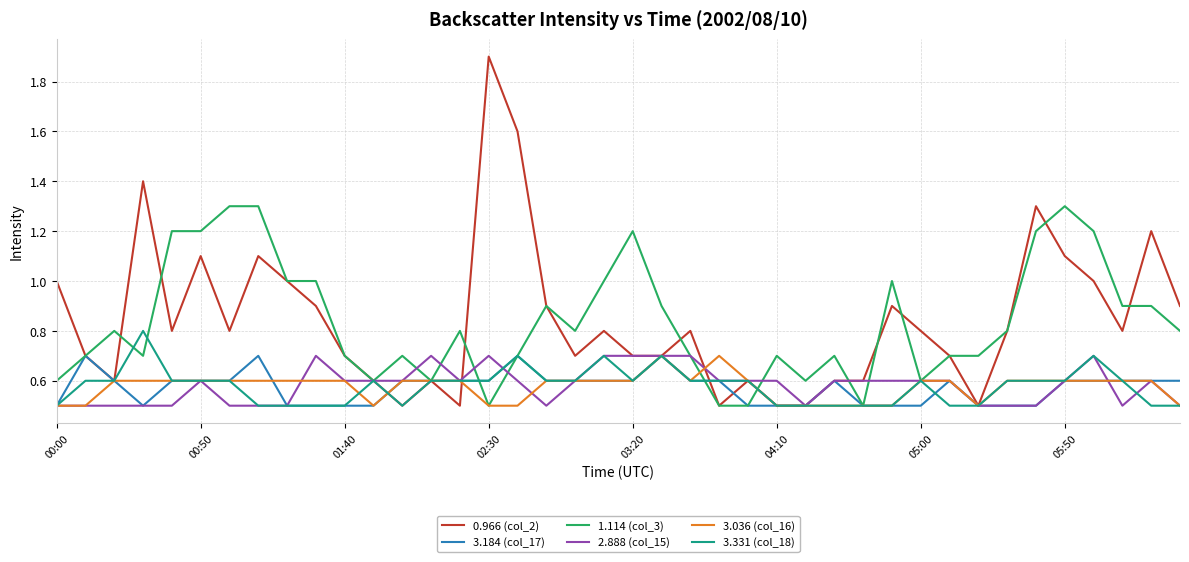

What is the minimum value shown in the chart?

0.5